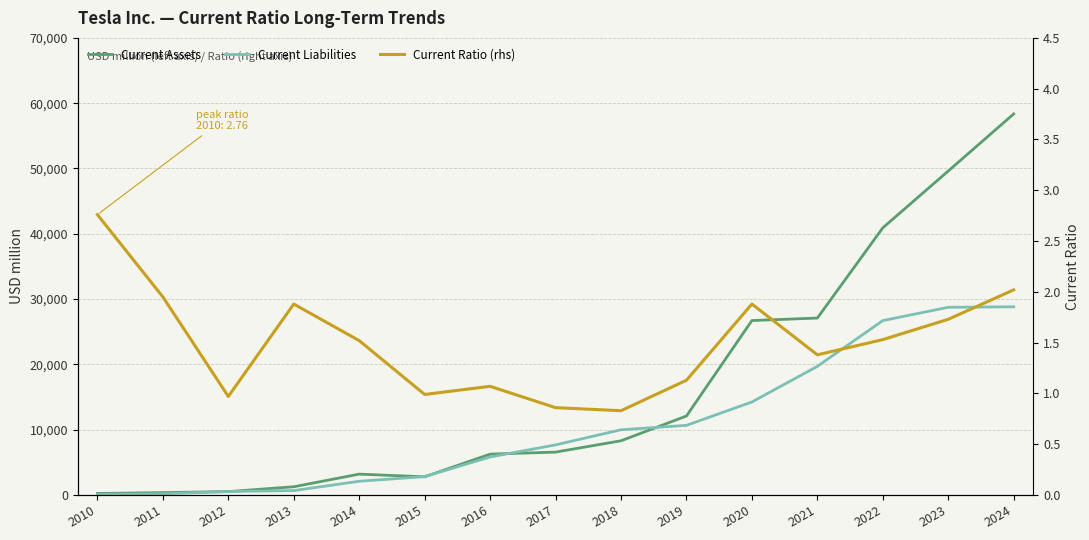

What is the maximum value shown in the chart?

58360.0